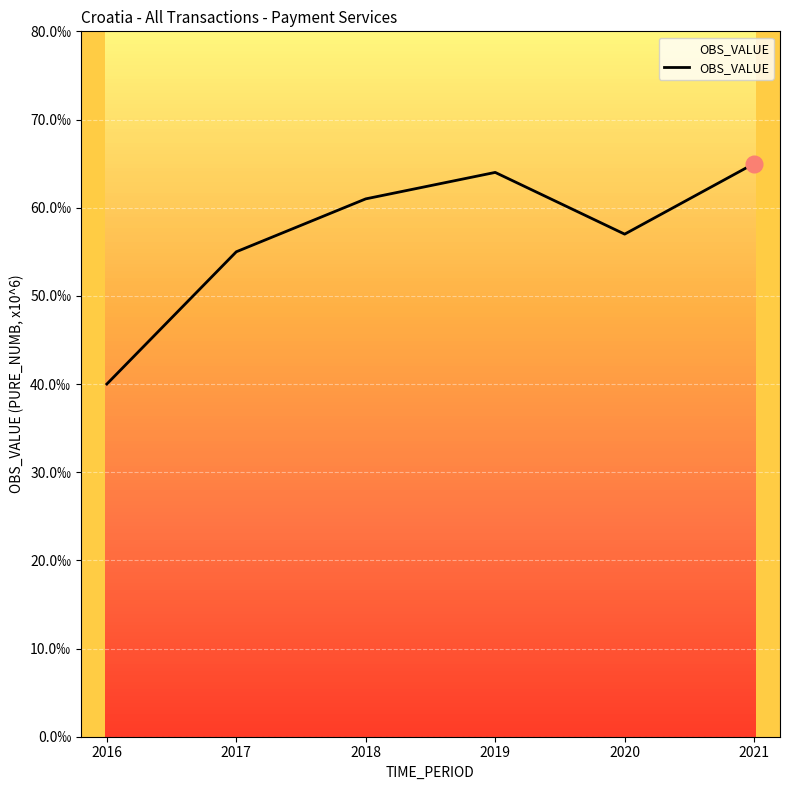

Does the chart have visible grid lines?

Yes